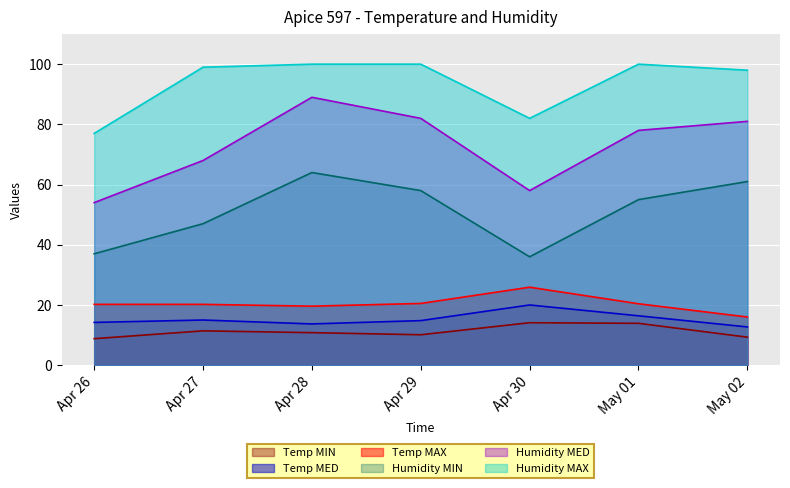

What is the difference between the second highest and minimum values in the Temp MED series?

3.7